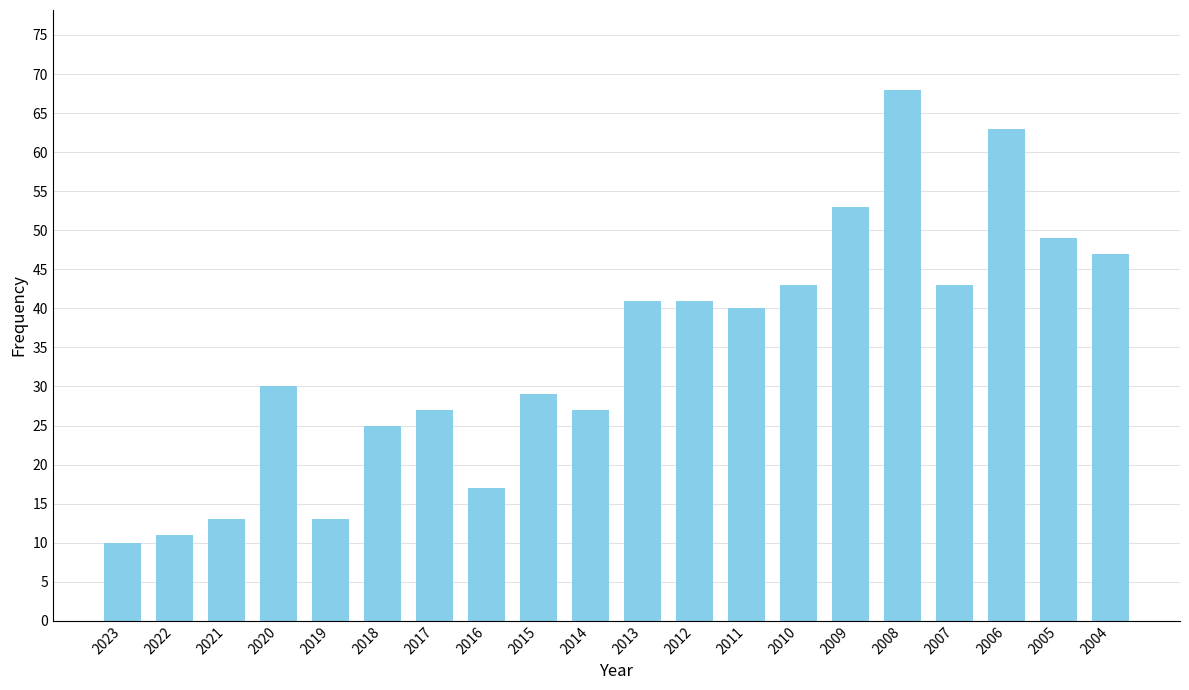

What is the difference between the maximum and minimum values?

58